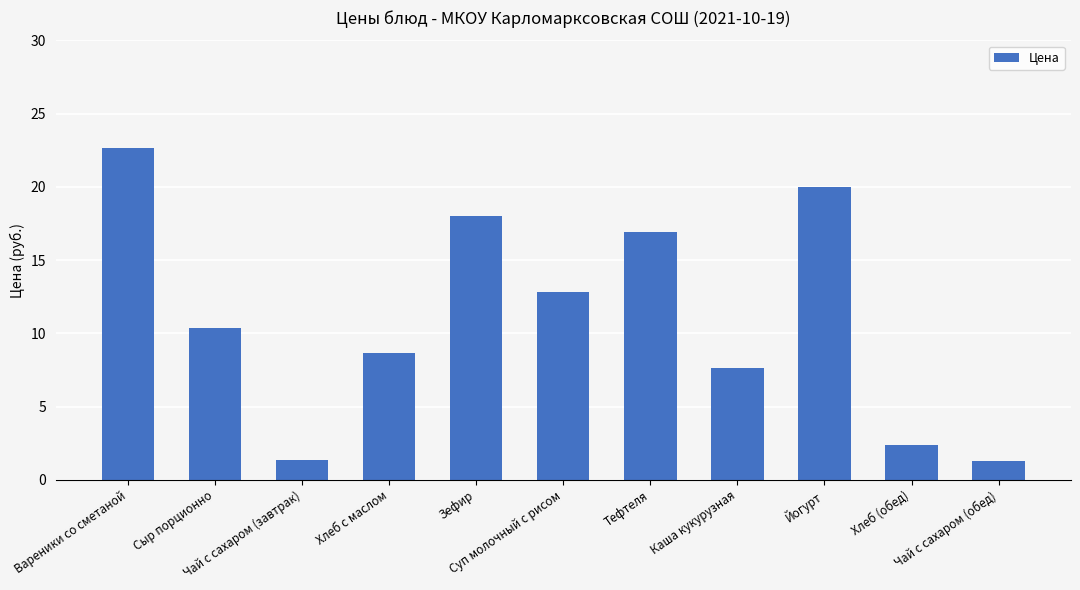

What is the smallest value displayed?

1.3